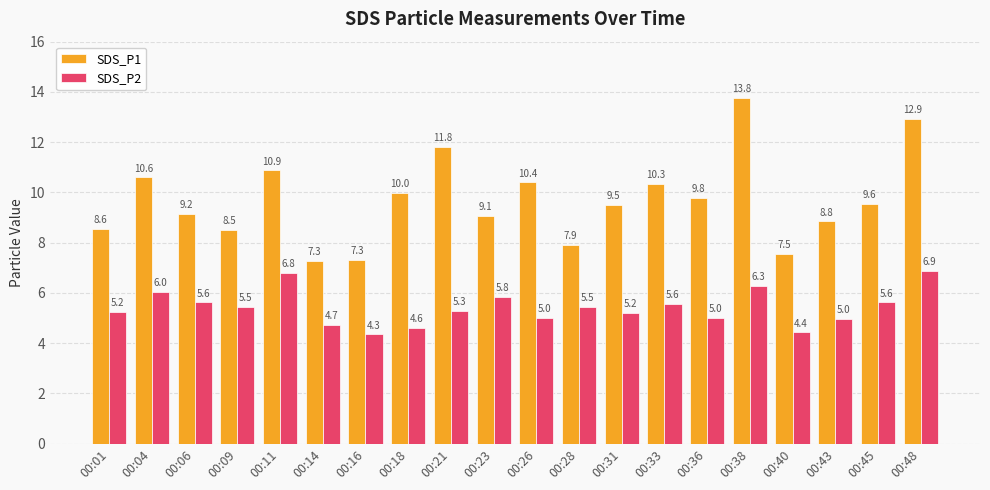

Which category has the highest value in the SDS_P2 series?

00:48